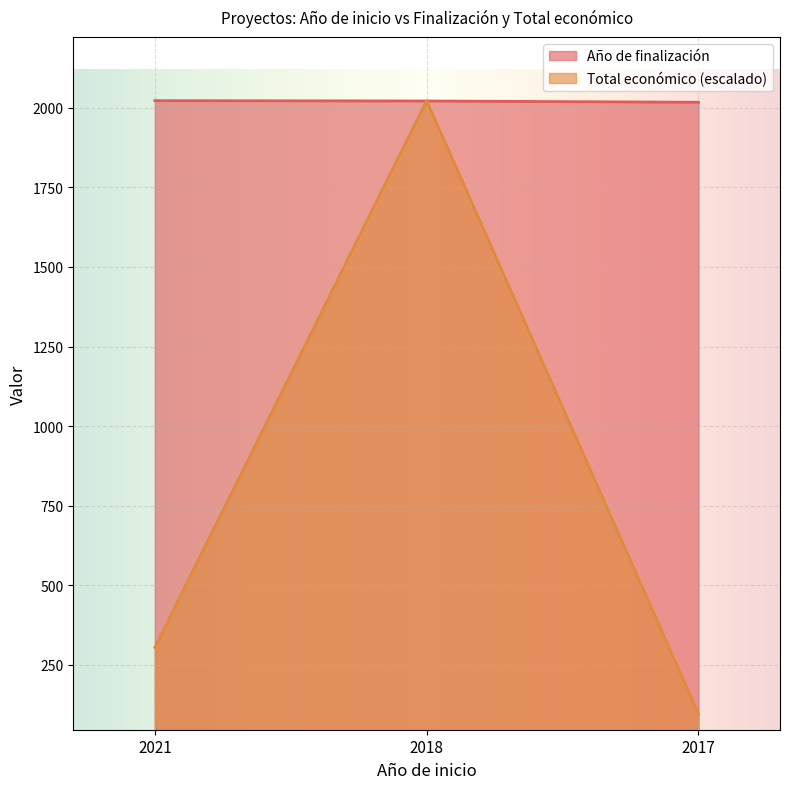

How many data points does each series have?

3